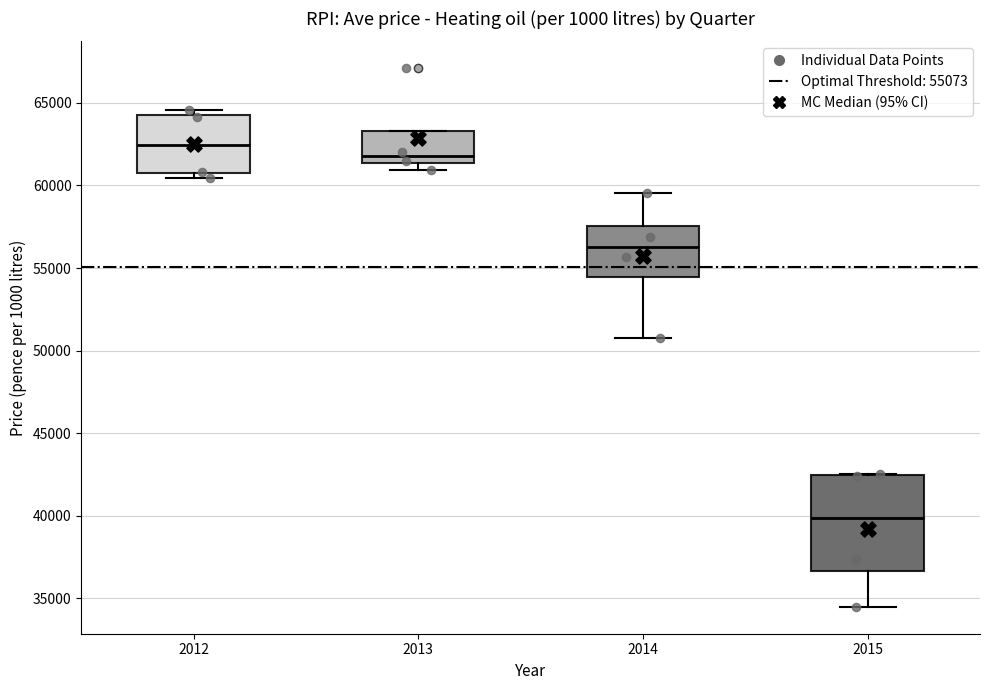

Where is the upper edge of the box at x = 2013 on the y-axis? The values are not printed on the chart, so give them approximately, as read against the axis.

63500